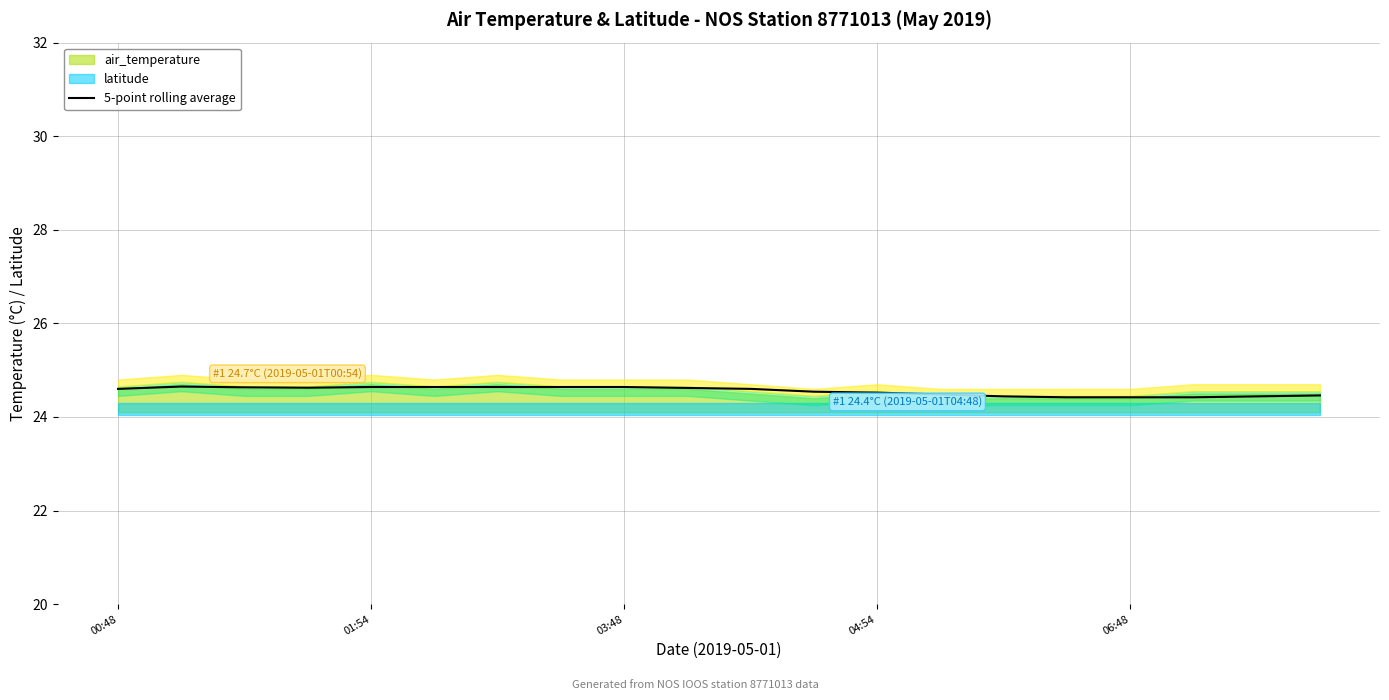

Is it true that 5-point rolling average equals 24.4 at 06:48?

True